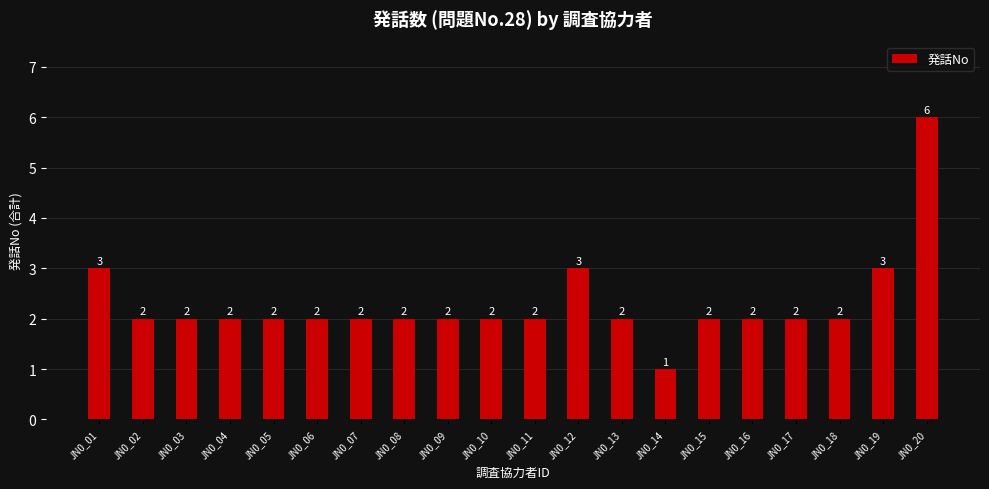

How many values are between 2 and 3?

18